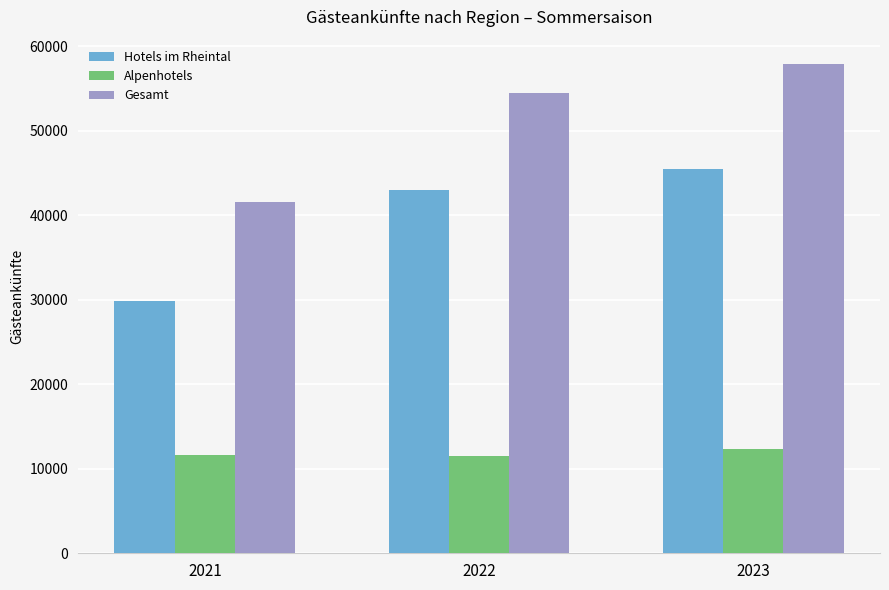

What is the total value across all series at 2021?

83104